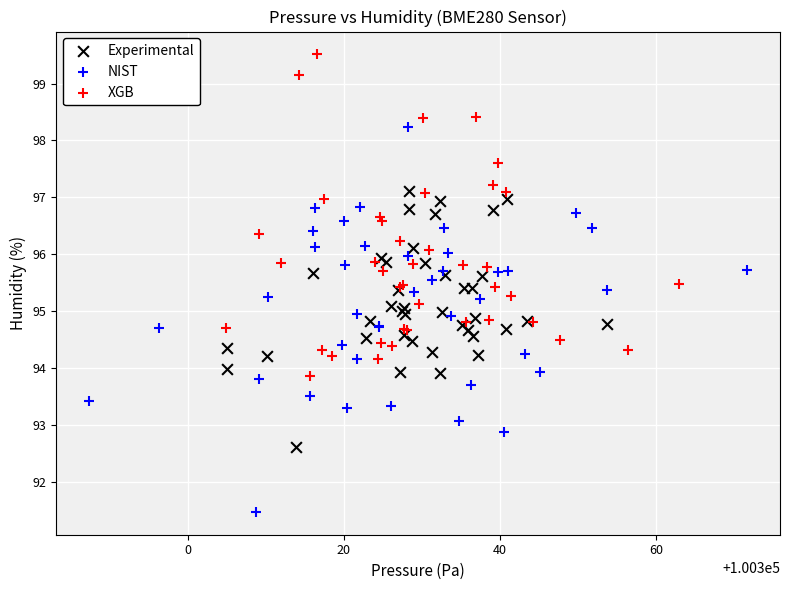

Which series reaches the minimum Y coordinate?

NIST